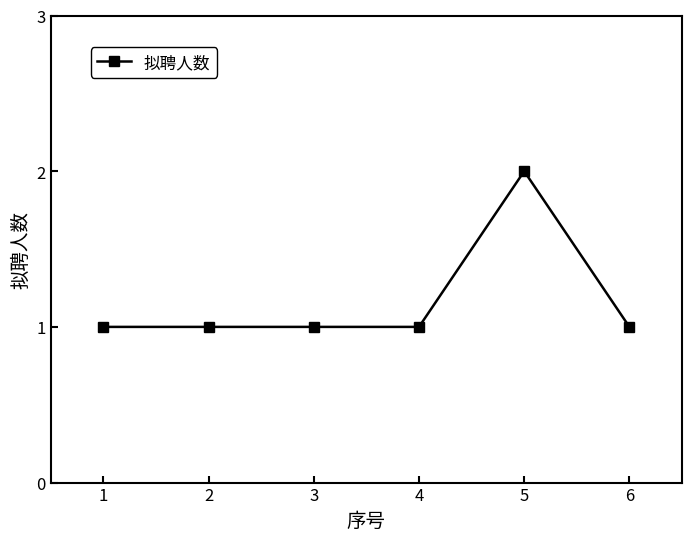

Reading left to right, extract all data points from this chart.

1=1	2=1	3=1	4=1	5=2	6=1